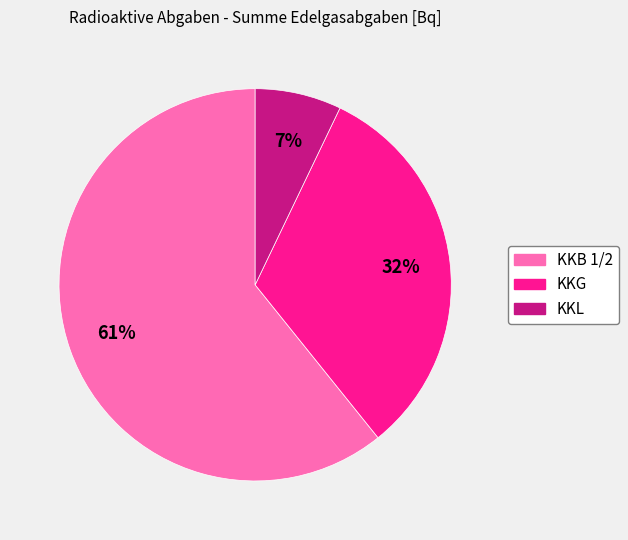

Count the number of slices in the pie.

3